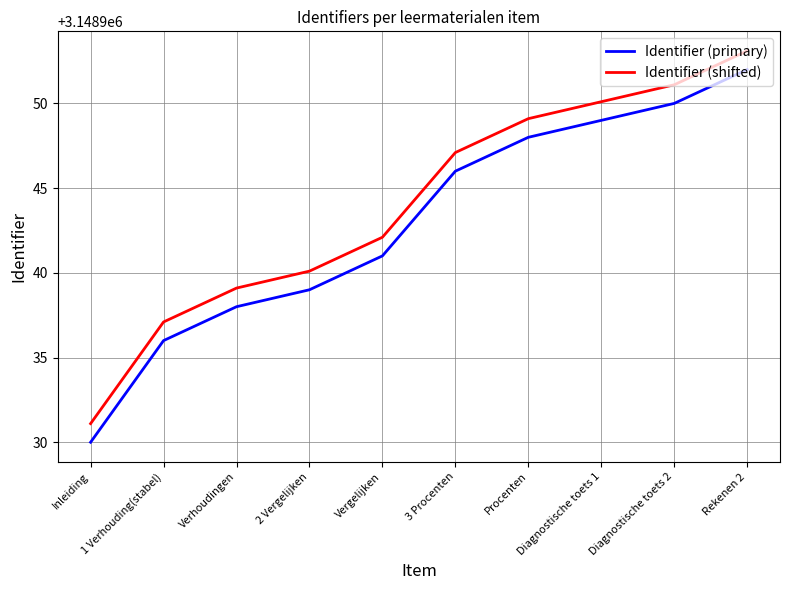

How many values in the Identifier (shifted) series are below 3148947?

5